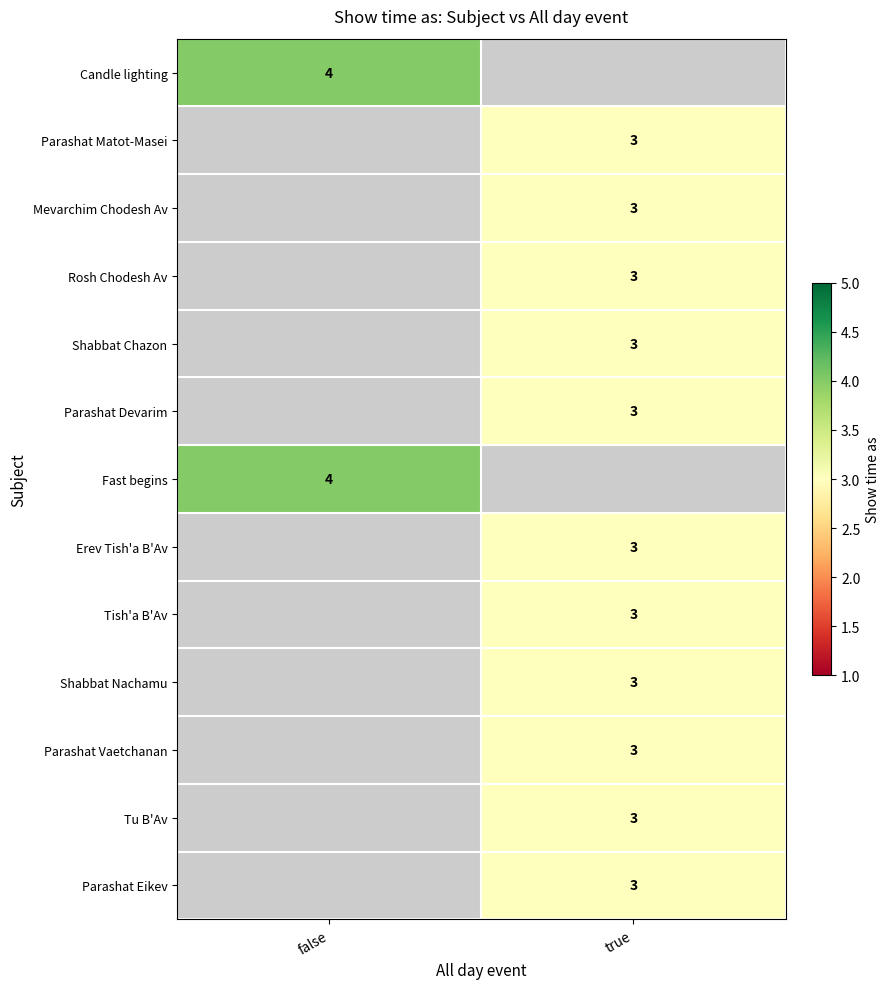

How many distinct data groups are displayed?

13